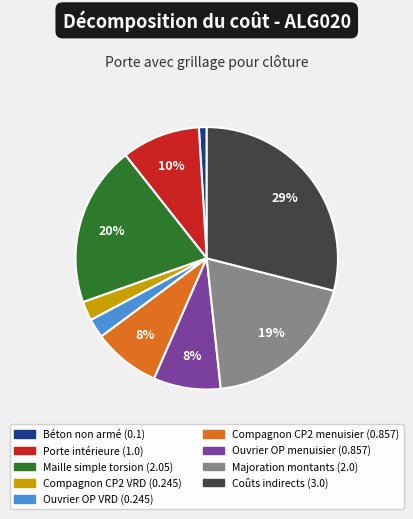

To the nearest percent, what is the average slice percentage?

11%